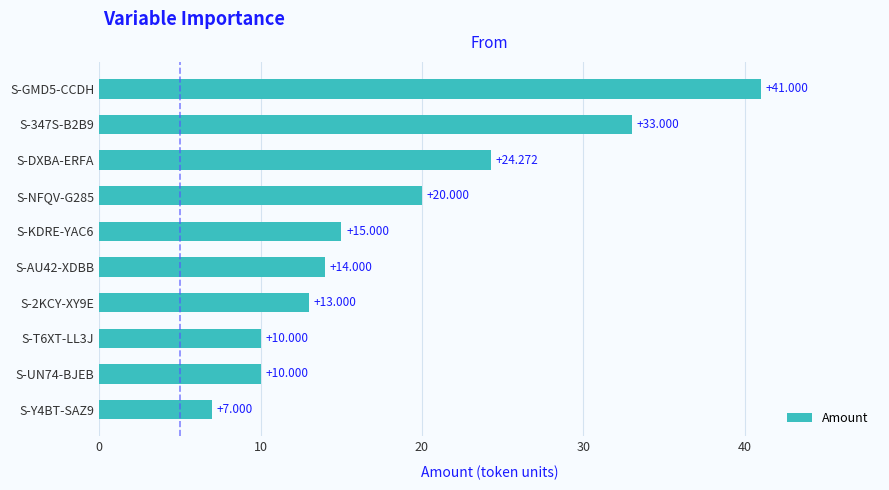

Where is the data nearest to the value 24?

S-DXBA-ERFA